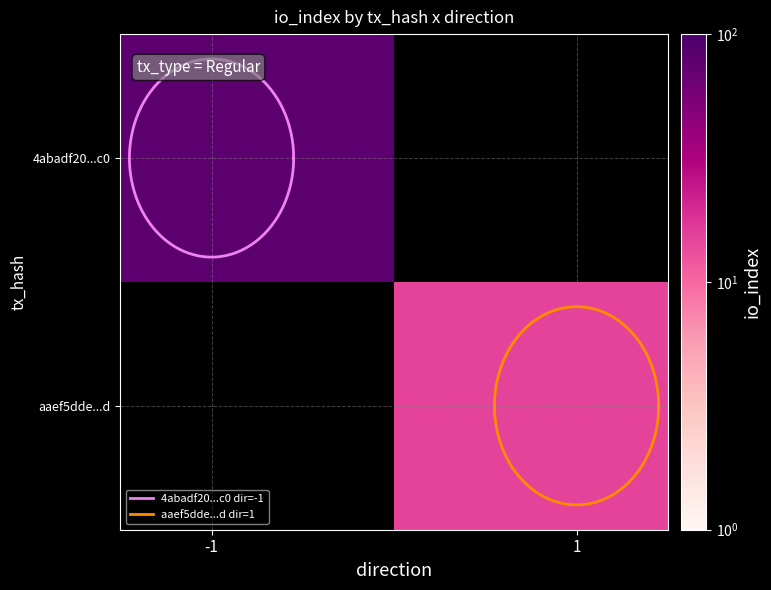

How many values in the 4abadf20e16565f7b7bc32593b286a5d56a46c0 series are below 78?

1